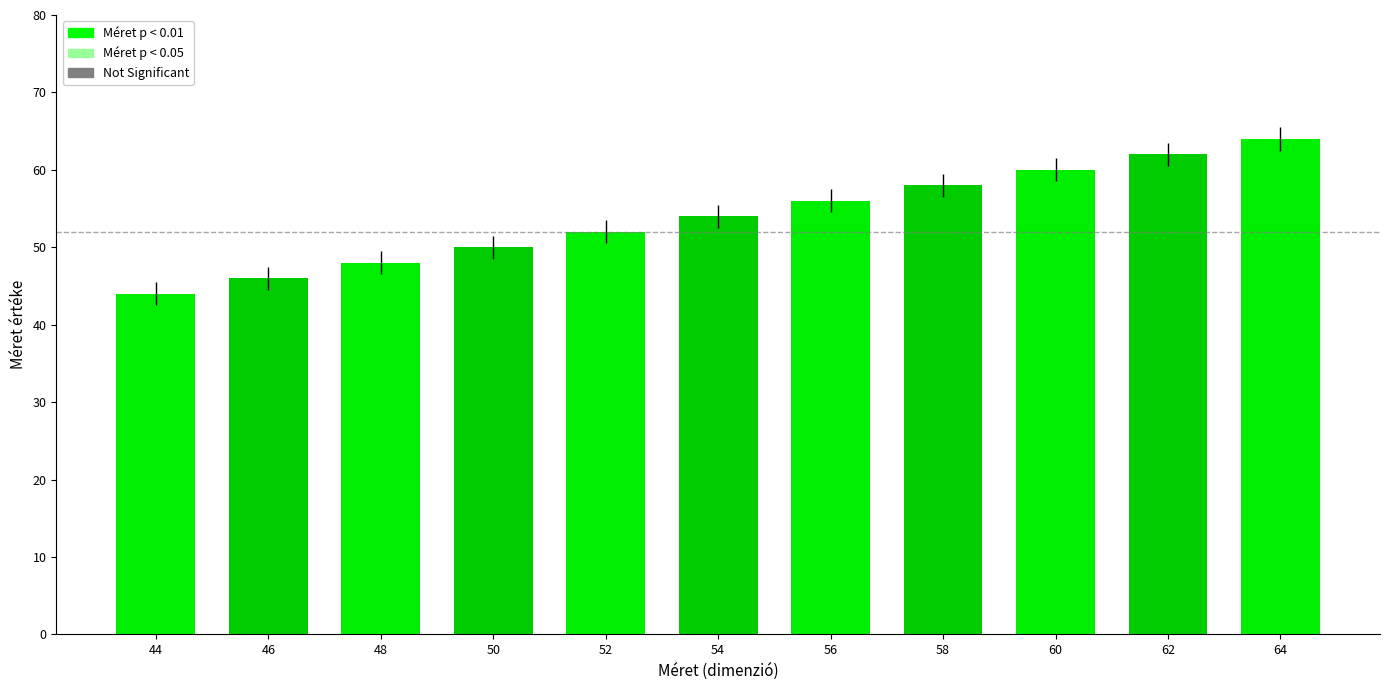

Between 62 and 64, which is larger?

64